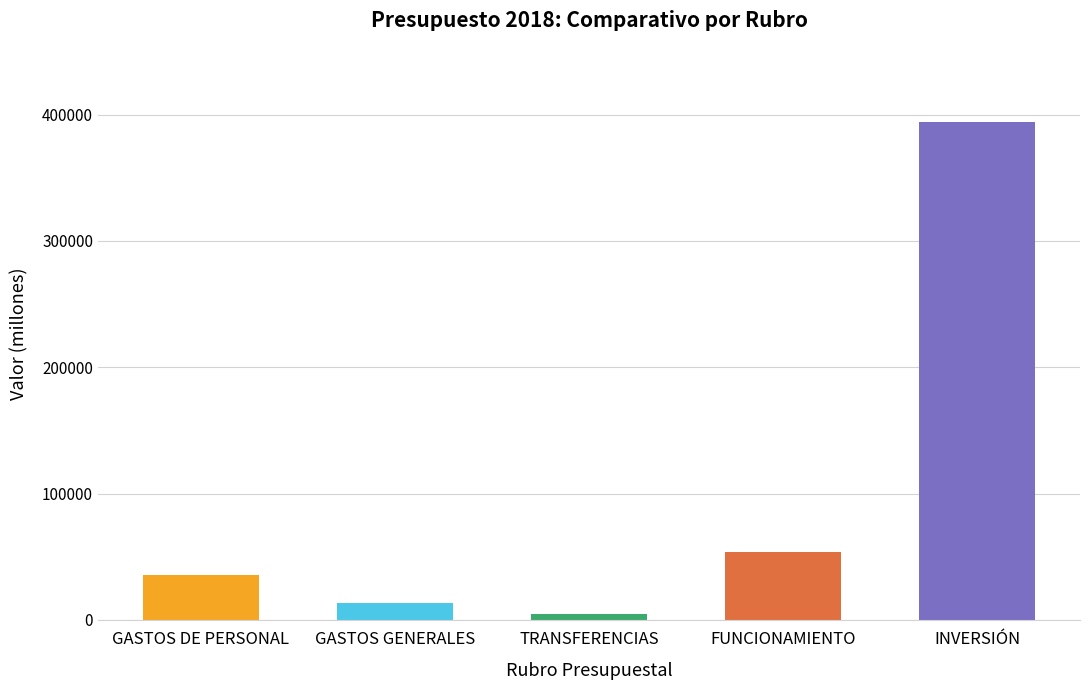

List the labels in order of value, largest first.

INVERSIÓN, FUNCIONAMIENTO, GASTOS DE PERSONAL, GASTOS GENERALES, TRANSFERENCIAS